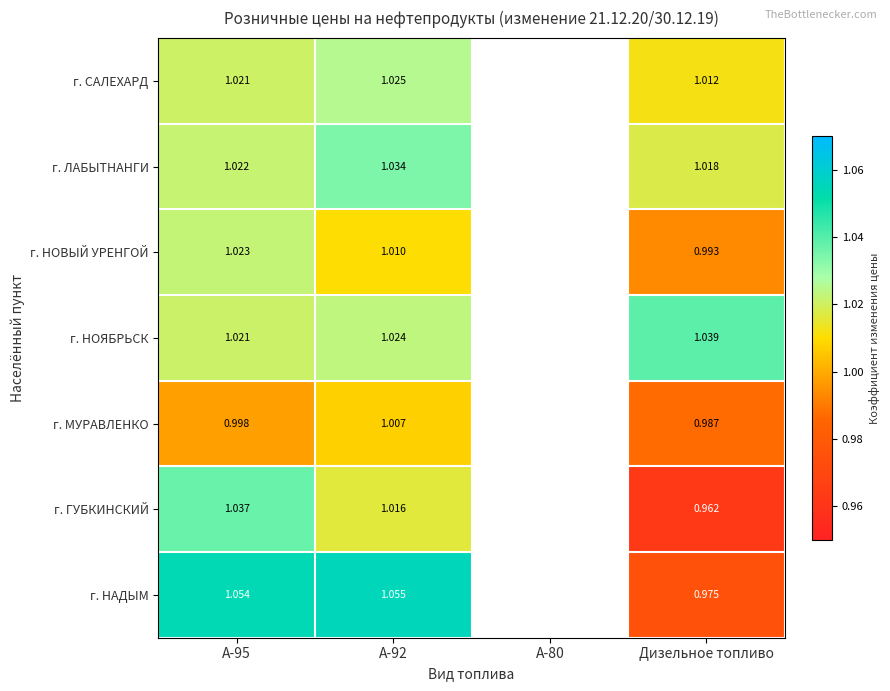

Rank the series at Дизельное топливо from lowest to highest value.

г. ГУБКИНСКИЙ, г. НАДЫМ, г. МУРАВЛЕНКО, г. НОВЫЙ УРЕНГОЙ, г. САЛЕХАРД, г. ЛАБЫТНАНГИ, г. НОЯБРЬСК